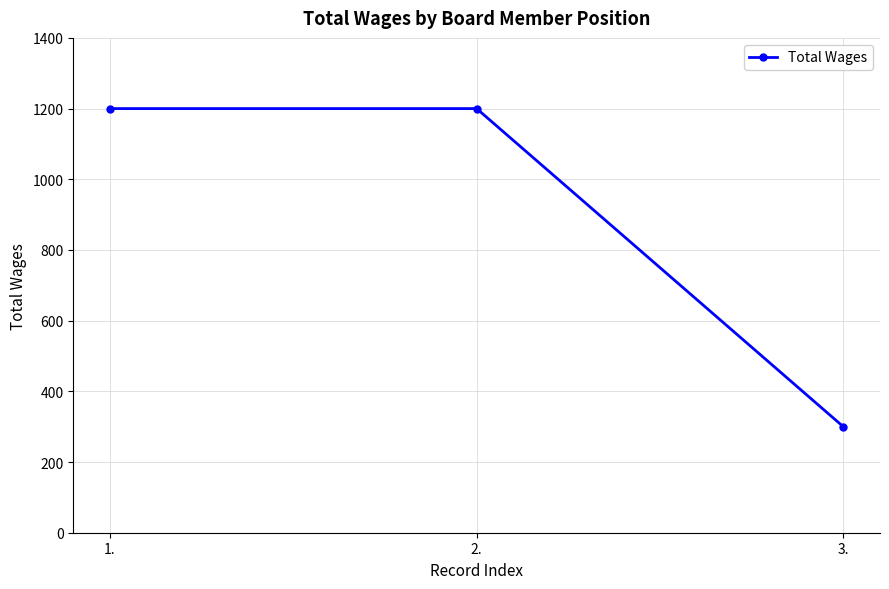

Reading left to right, extract all data points from this chart.

1200	1200	300